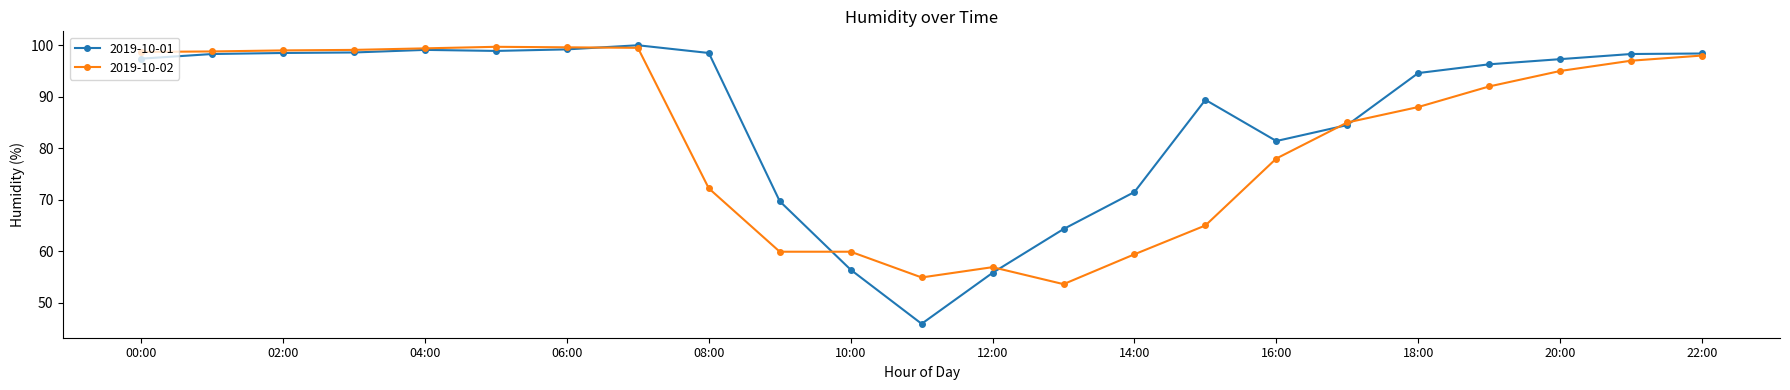

Does the chart display data point markers on the line(s)?

Yes